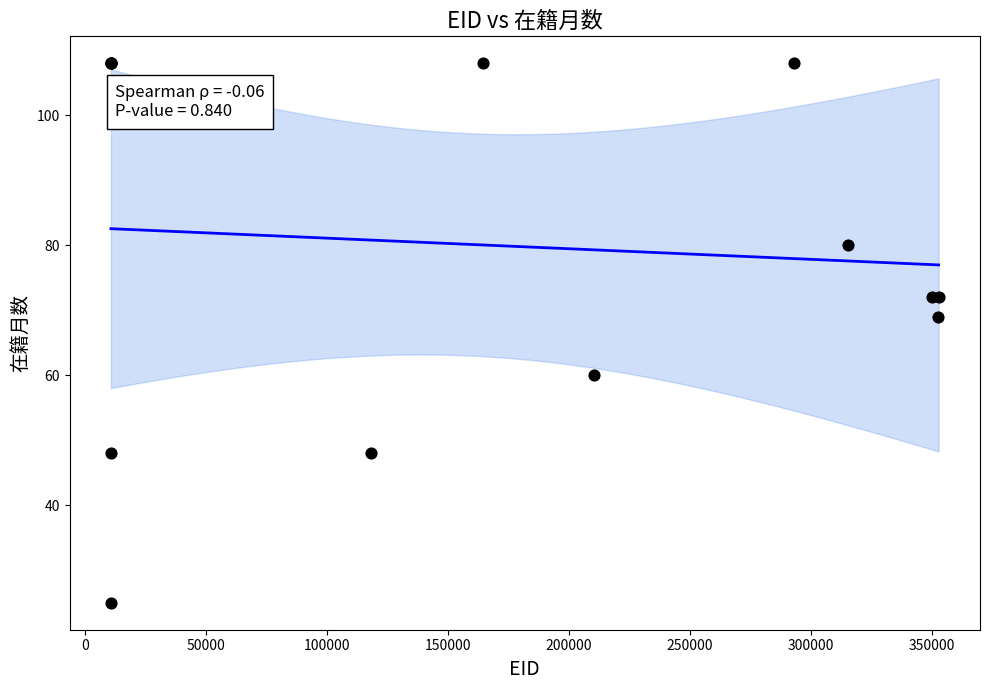

What Y value in the scatter plot is closest to 66?

69